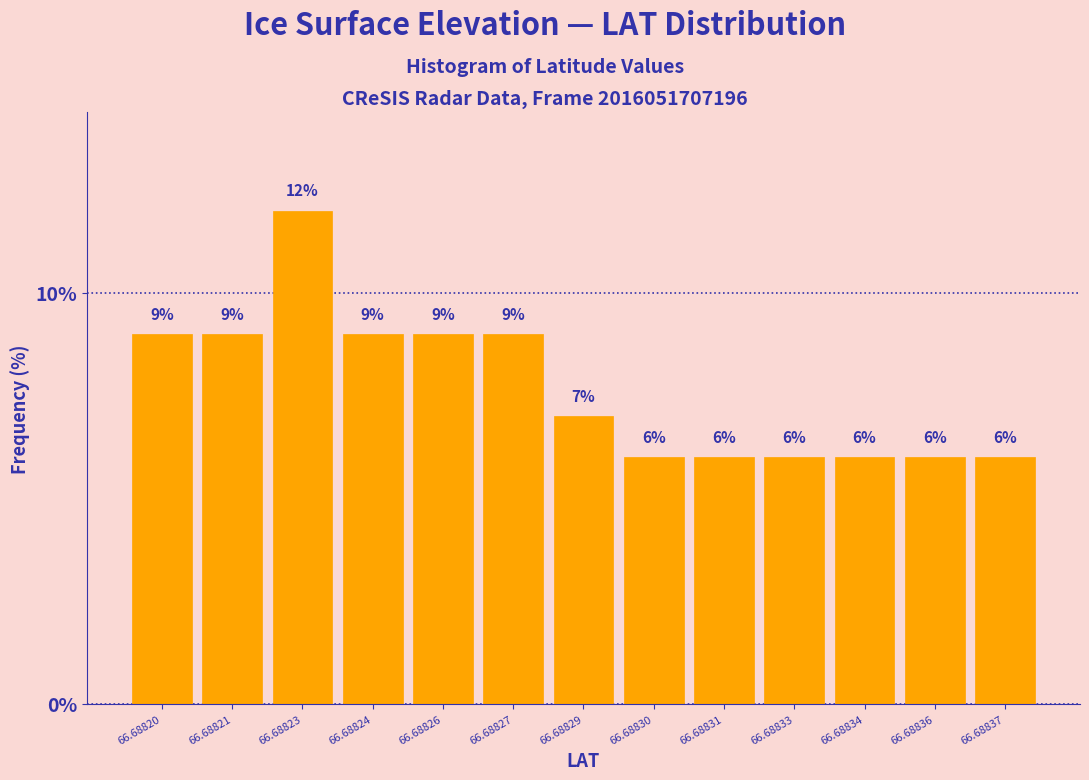

Reading left to right, extract all data points from this chart.

66.68820=9.0	66.68821=9.0	66.68823=12.0	66.68824=9.0	66.68826=9.0	66.68827=9.0	66.68829=7.0	66.68830=6.0	66.68831=6.0	66.68833=6.0	66.68834=6.0	66.68836=6.0	66.68837=6.0